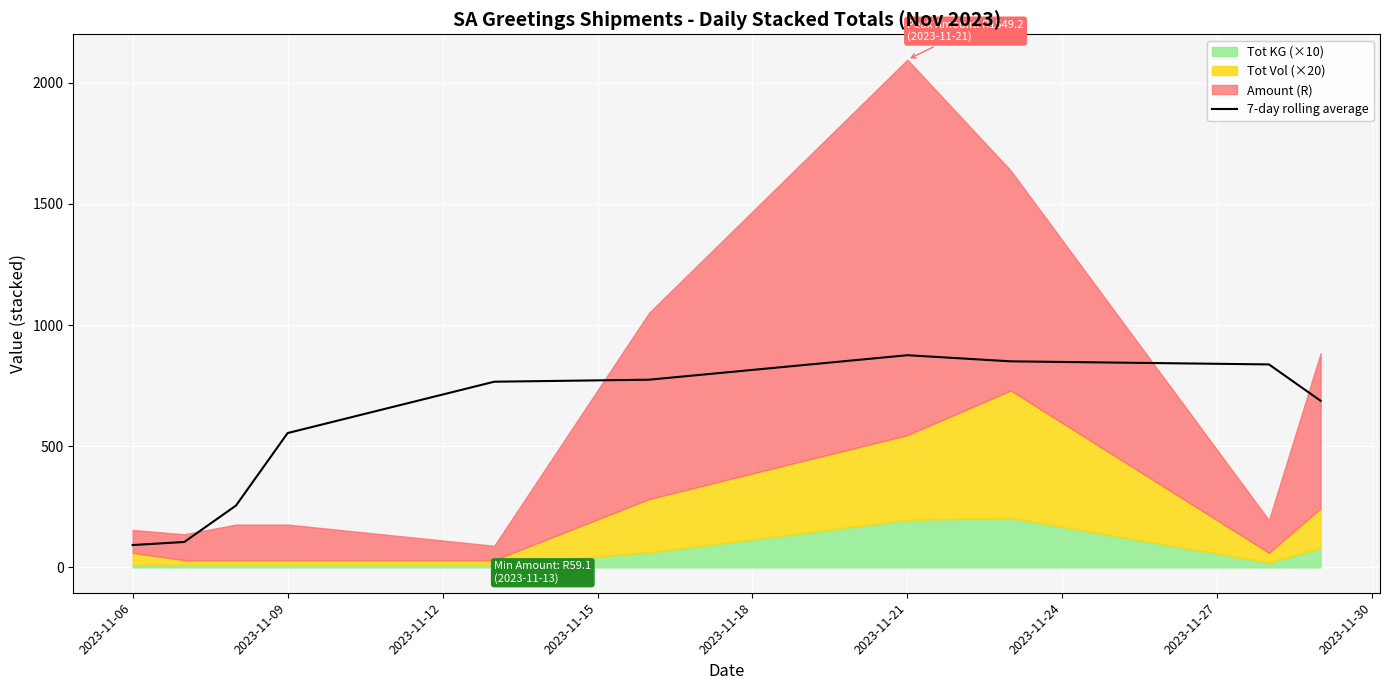

Reading left to right, what are all the values shown in this chart?

92.0	104.8	254.9	554.3	766.2	774.5	875.5	850.3	837.5	687.4